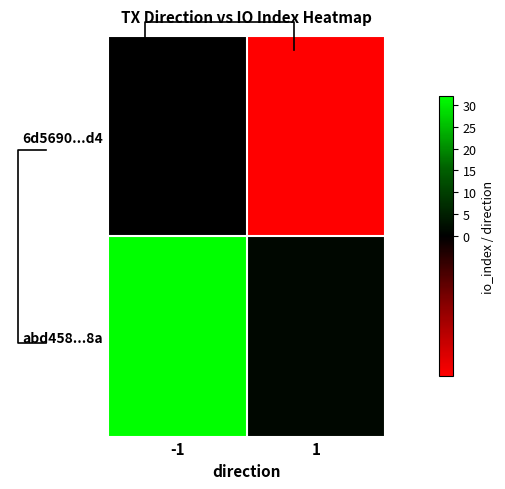

List the labels in order of 6d5690...d4 value, smallest first.

1, -1